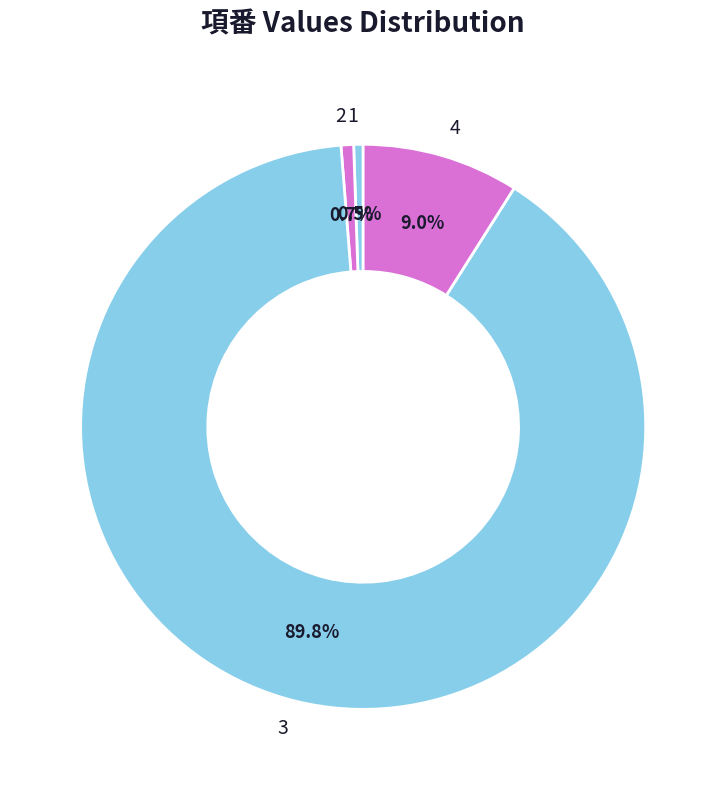

What is the largest slice in the pie chart?

3